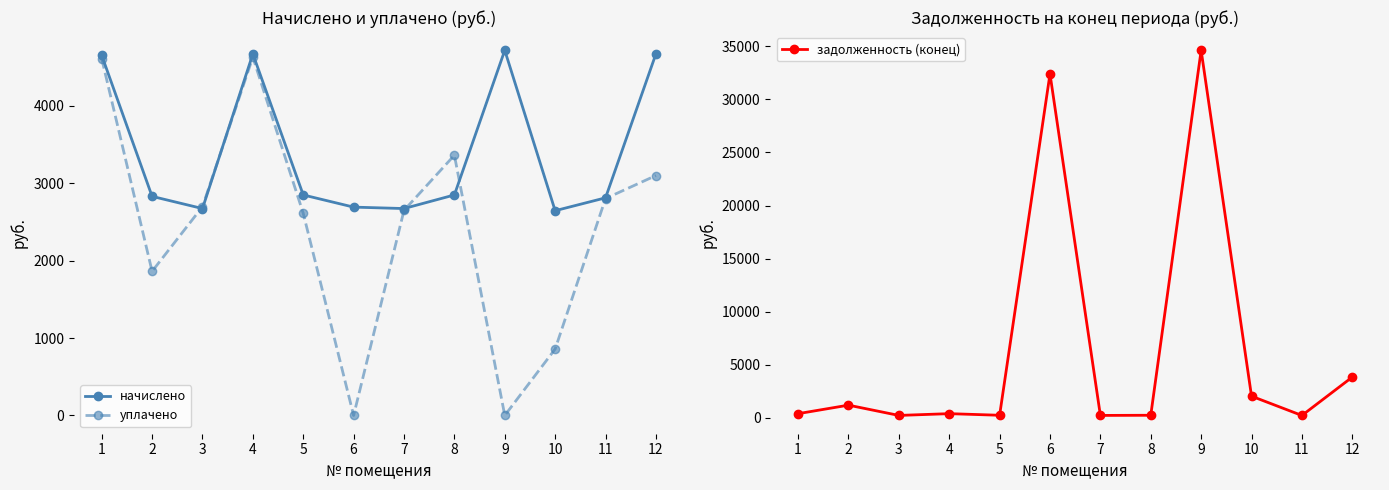

What is the greatest value displayed?

34619.9